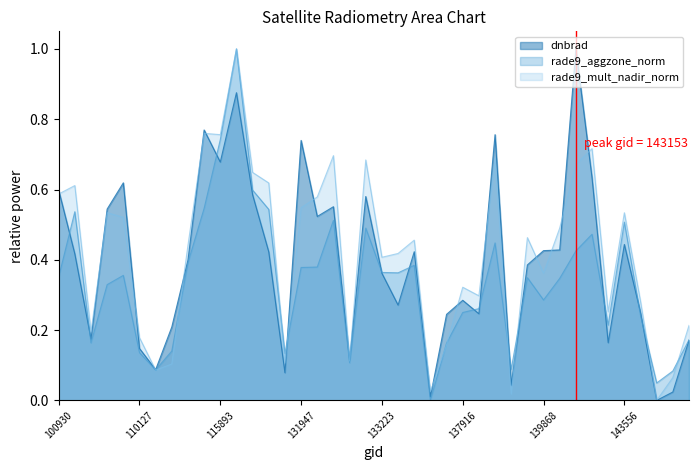

What is the sum of the rade9_aggzone_norm values at 131947 and 121308?

1.4